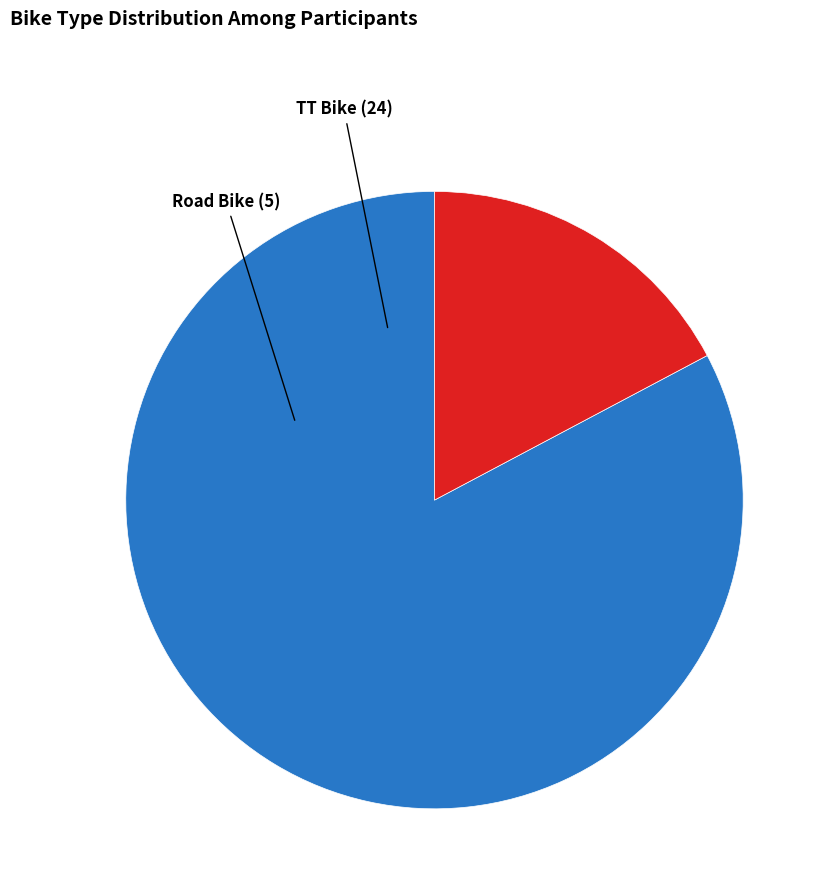

Which slice represents more than half of the pie?

TT Bike